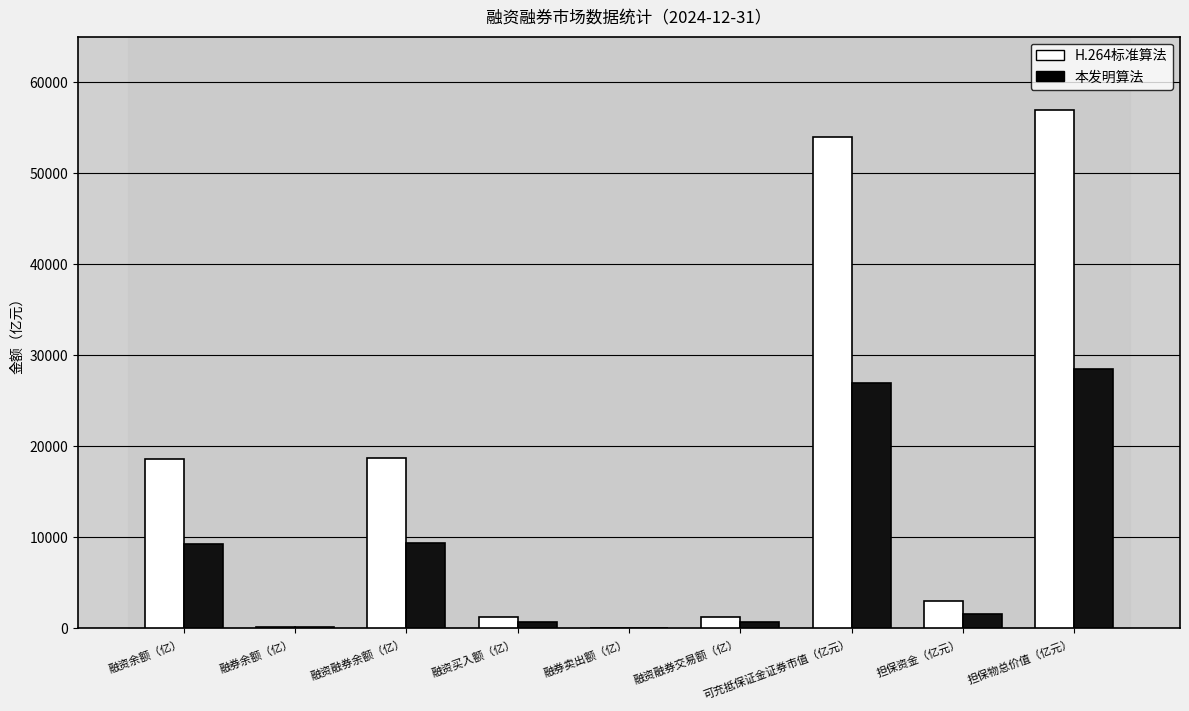

How many groups of bars are there?

9